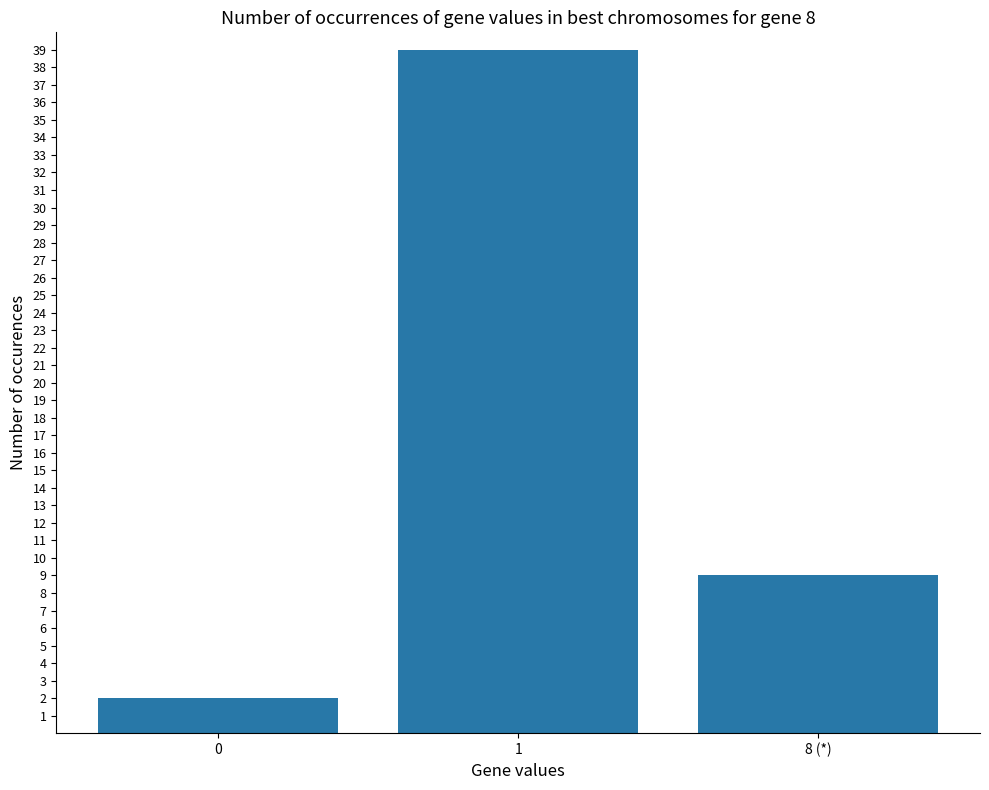

How many data points are less than 9?

1